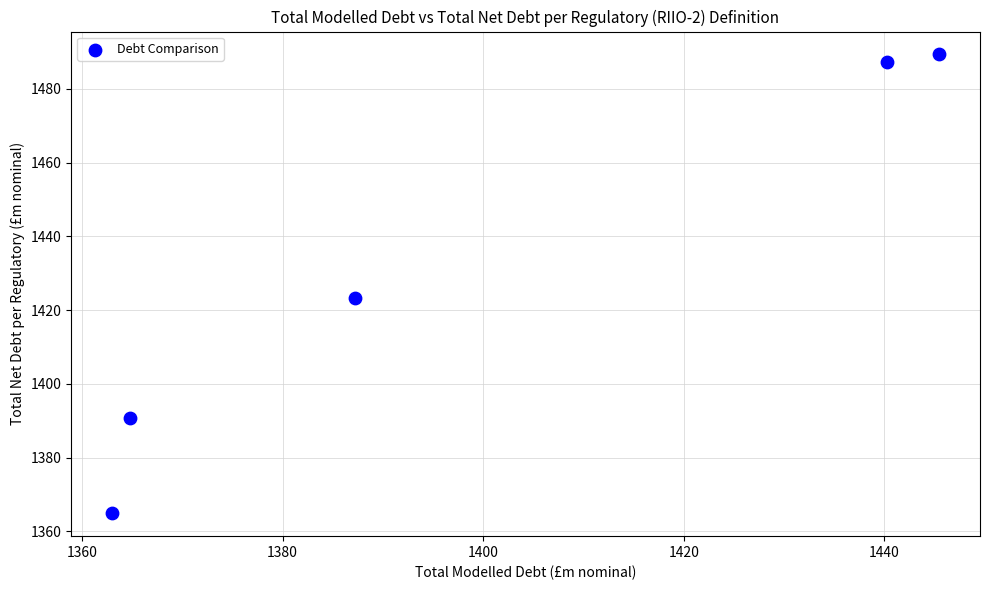

What is the range of Y values (max minus min)?

124.4